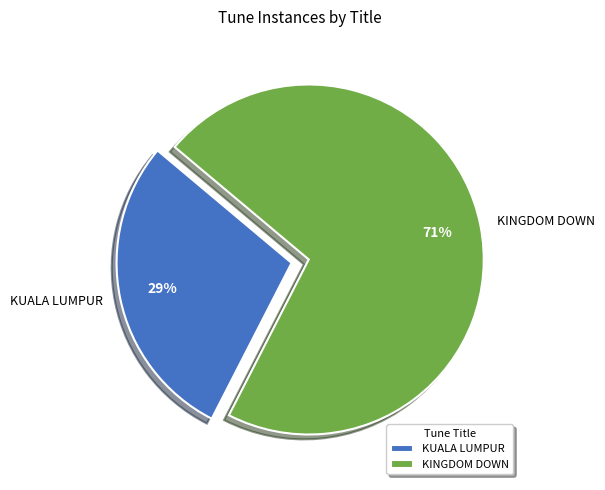

True or false: KUALA LUMPUR accounts for 29% of the total.

True